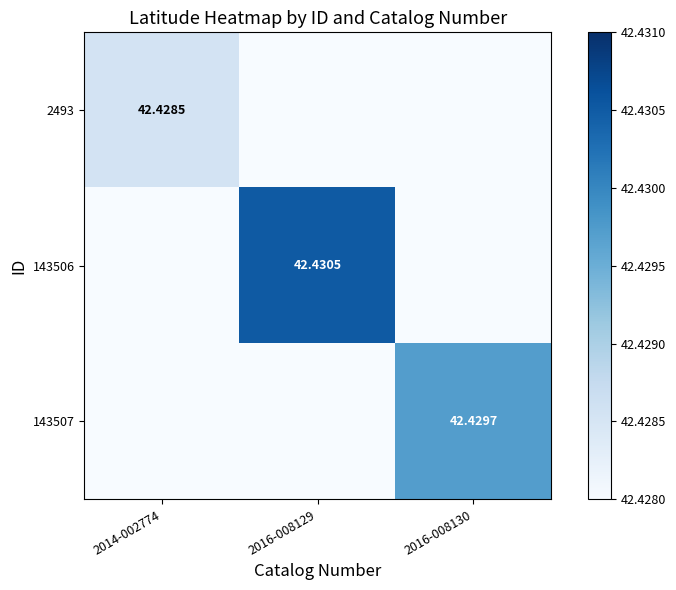

Is the value of 143506 at 2016-008129 greater than the value of 143507 at 2016-008130?

Yes